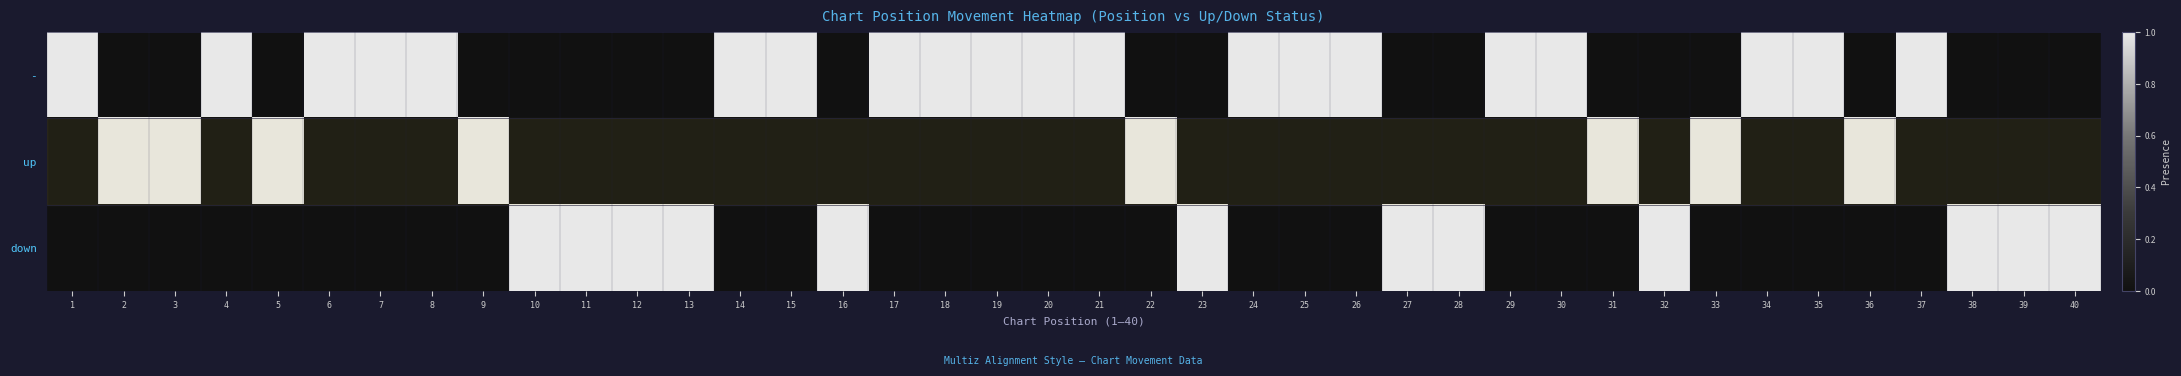

Between 38 and 21, which is larger?

21